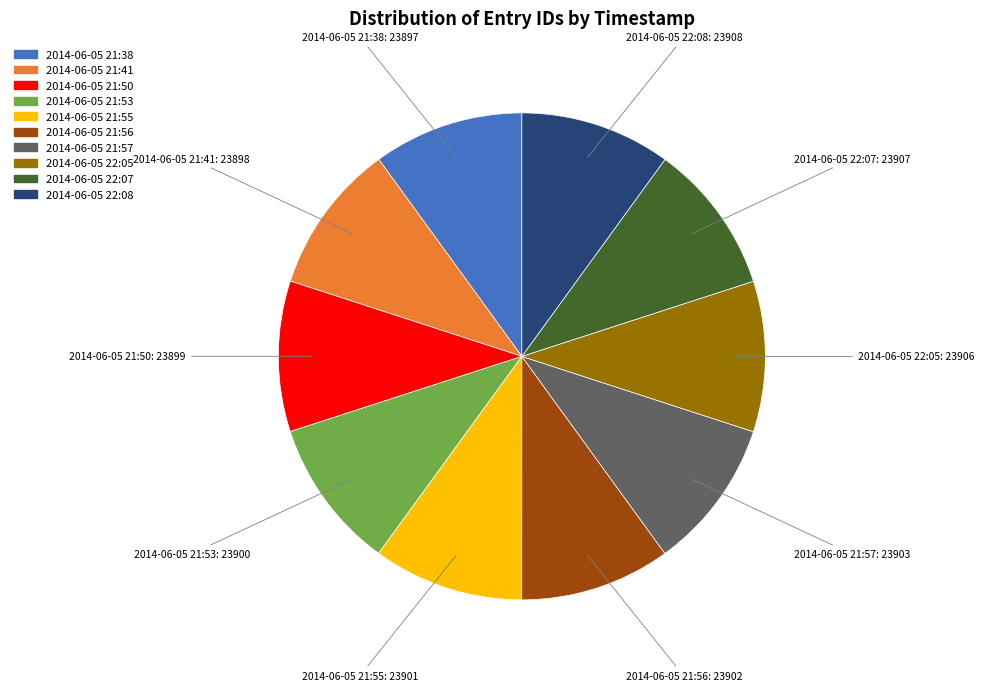

Does any single category account for the majority?

No